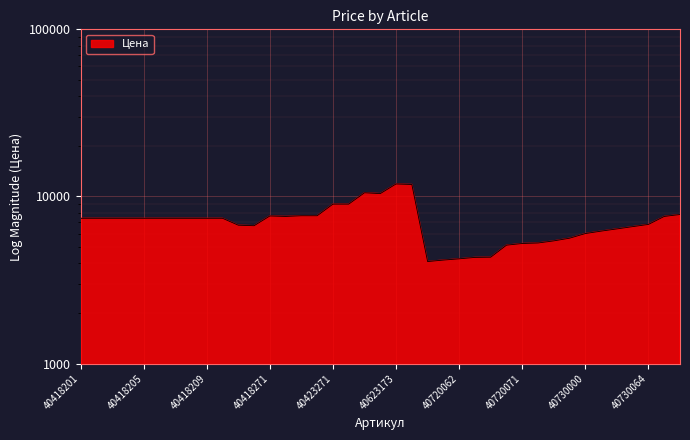

List the labels in order of value, largest first.

40623173, 40623174, 40623163, 40623164, 40423271, 40423272, 40730071, 40423261, 40423262, 40418271, 40418272, 40730070, 40418201, 40418202, 40418203, 40418204, 40418205, 40418206, 40418207, 40418208, 40418209, 40418210, 40730064, 40418261, 40418262, 40730063, 40730062, 40730061, 40730000, 40720074, 40720073, 40720072, 40720071, 40720070, 40720064, 40720063, 40720062, 40720061, 40720000